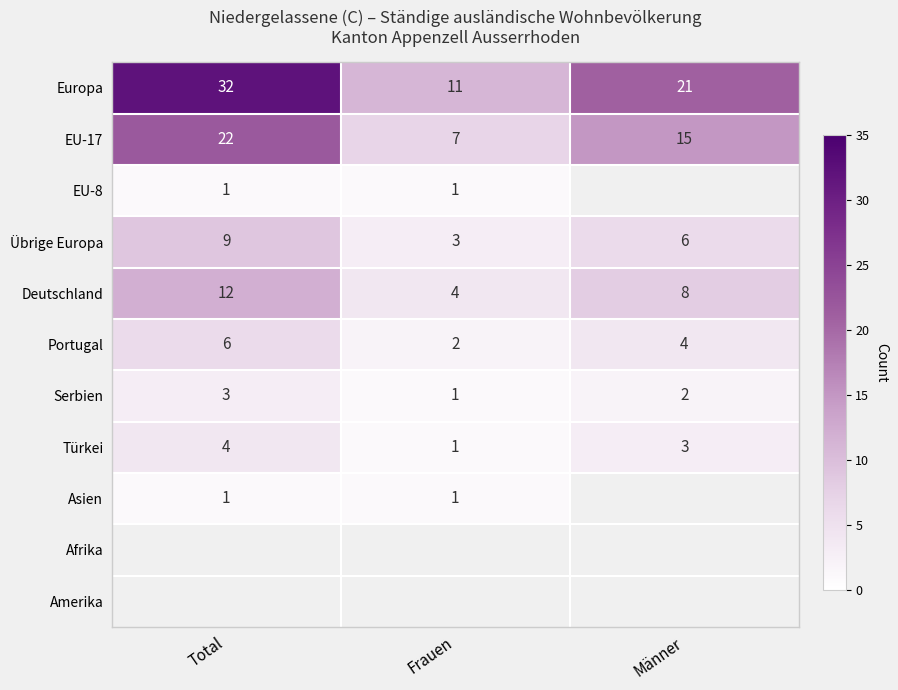

How many series are shown in this chart?

11